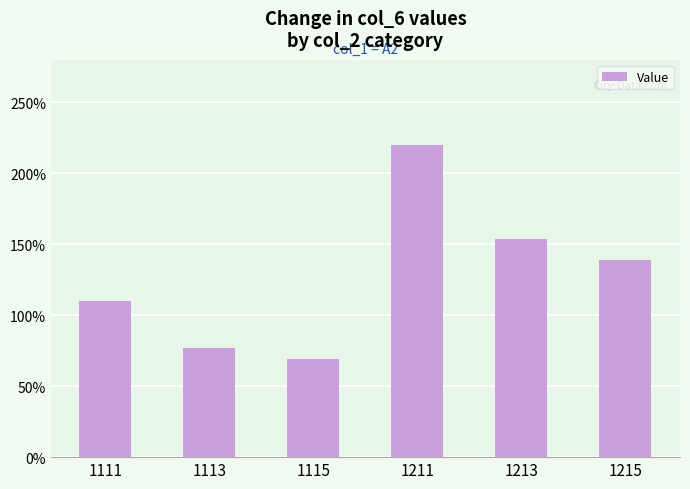

Rank the categories by value from highest to lowest.

1211, 1213, 1215, 1111, 1113, 1115